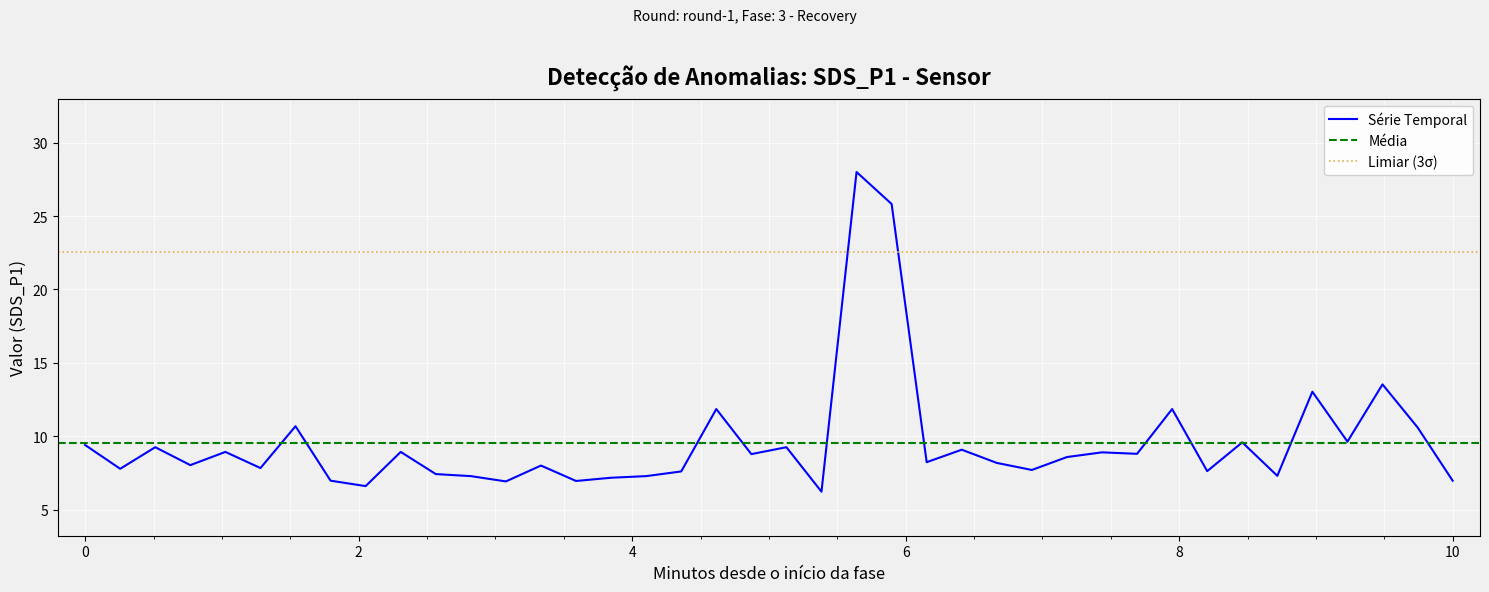

What is the lowest value of the Série Temporal series?

6.2